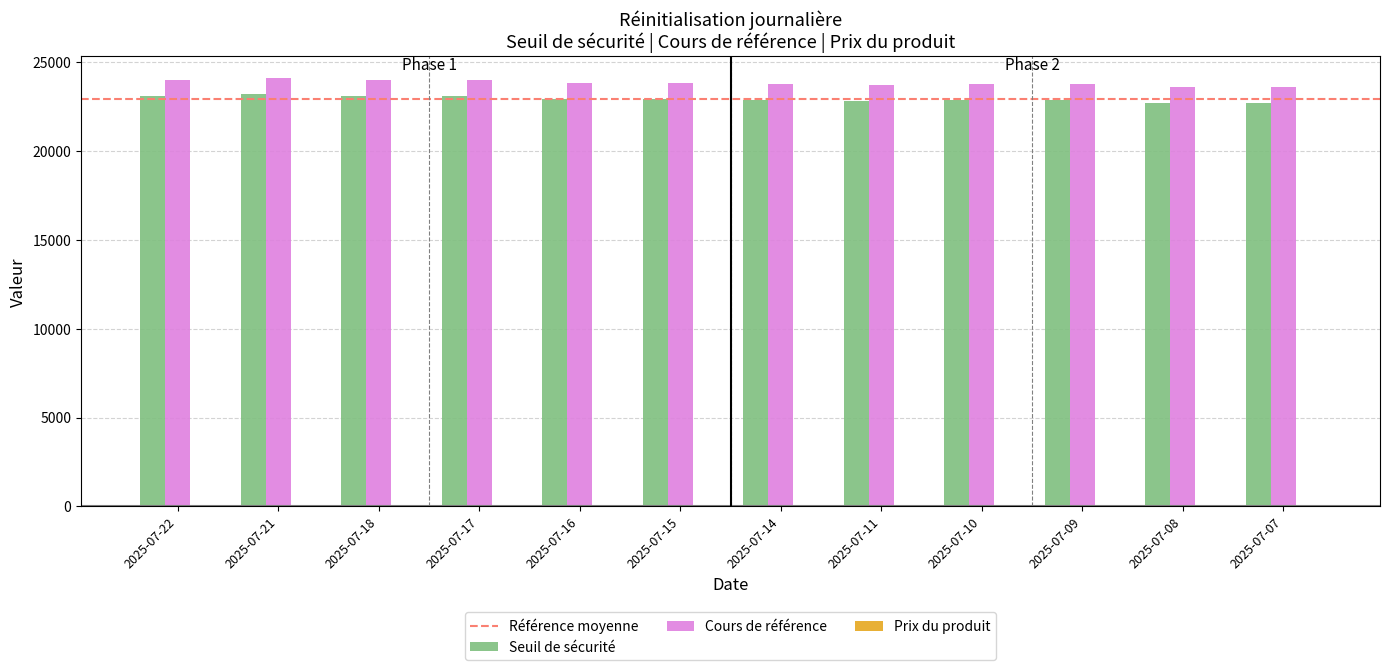

What is the maximum value for Seuil de sécurité?

23180.1